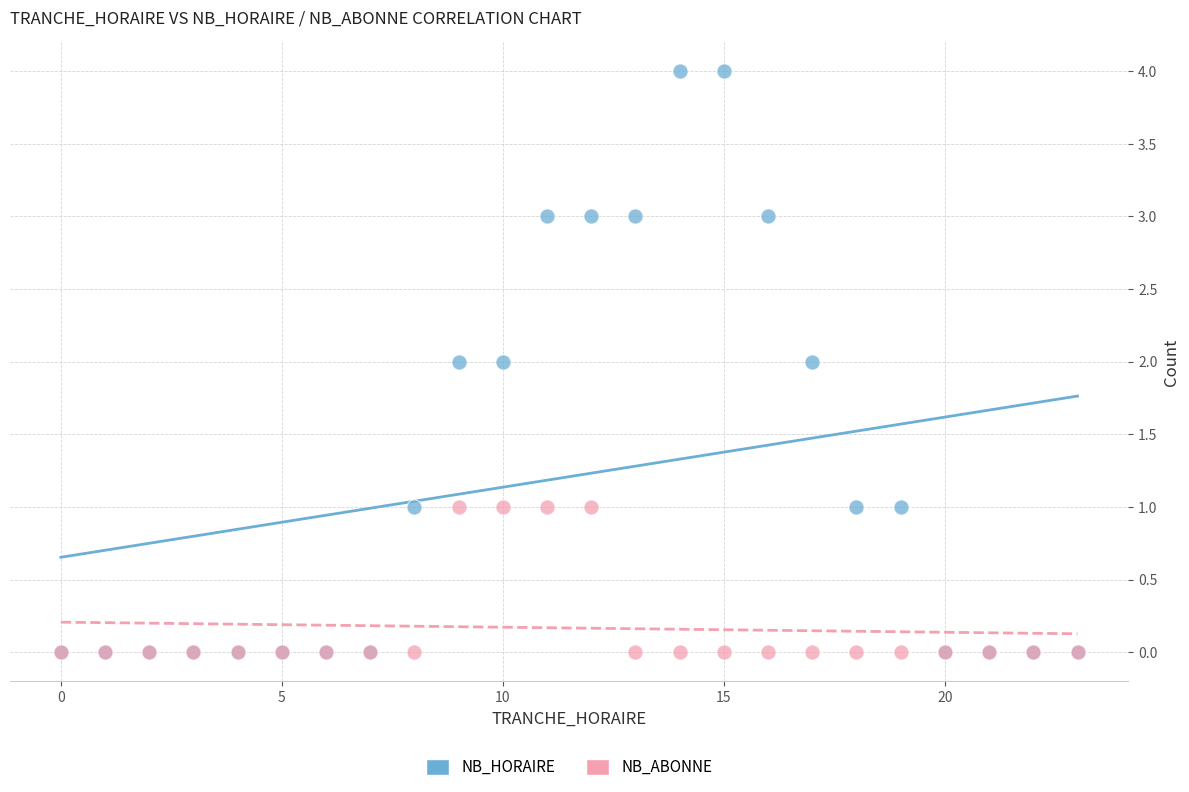

What are all the series names shown in the legend?

NB_HORAIRE, NB_ABONNE